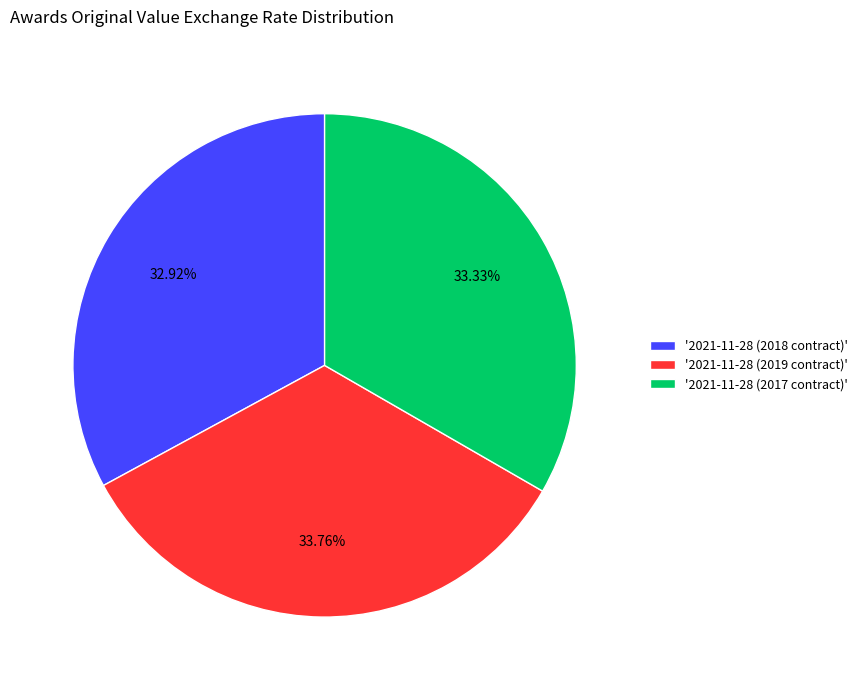

Does '2021-11-28 (2018 contract)' represent more than half of the total?

No